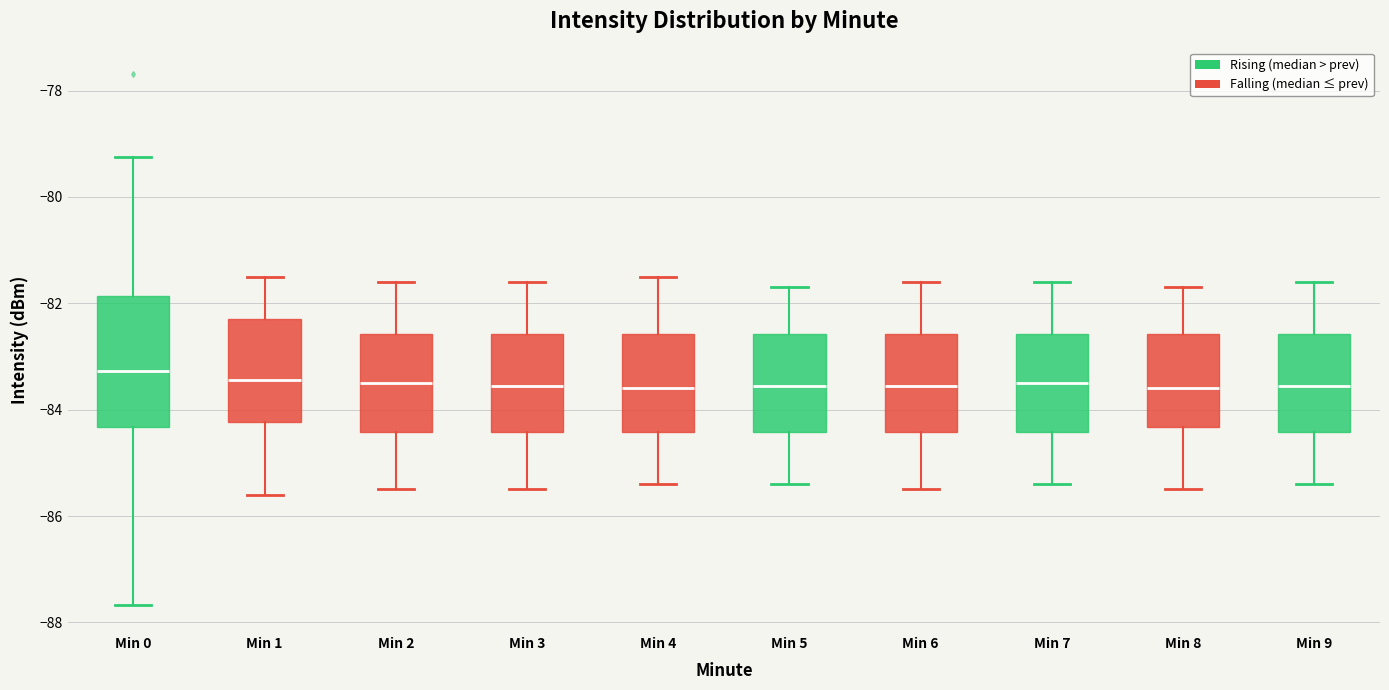

Reading left to right, transcribe this box plot: for each box, give where its median line is, the range the box spans, and where its two whiskers end, as read against the y-axis. The values are not printed on the chart, so give them approximately, as read against the axis.

Min 0: median -83.2, box -84.4 to -81.8, whiskers -87.6 to -79.2
Min 1: median -83.4, box -84.2 to -82.2, whiskers -85.6 to -81.4
Min 2: median -83.4, box -84.4 to -82.6, whiskers -85.4 to -81.6
Min 3: median -83.6, box -84.4 to -82.6, whiskers -85.4 to -81.6
Min 4: median -83.6, box -84.4 to -82.6, whiskers -85.4 to -81.4
Min 5: median -83.6, box -84.4 to -82.6, whiskers -85.4 to -81.6
Min 6: median -83.6, box -84.4 to -82.6, whiskers -85.4 to -81.6
Min 7: median -83.4, box -84.4 to -82.6, whiskers -85.4 to -81.6
Min 8: median -83.6, box -84.4 to -82.6, whiskers -85.4 to -81.6
Min 9: median -83.6, box -84.4 to -82.6, whiskers -85.4 to -81.6